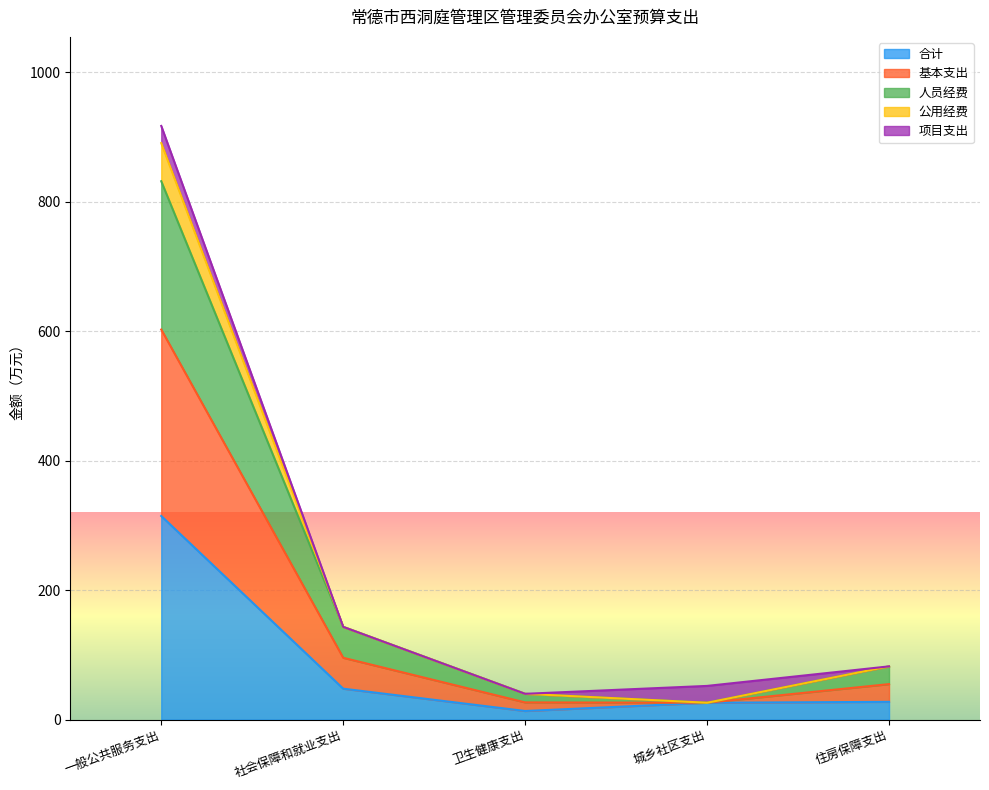

At which label is 合计 closest to 163?

社会保障和就业支出